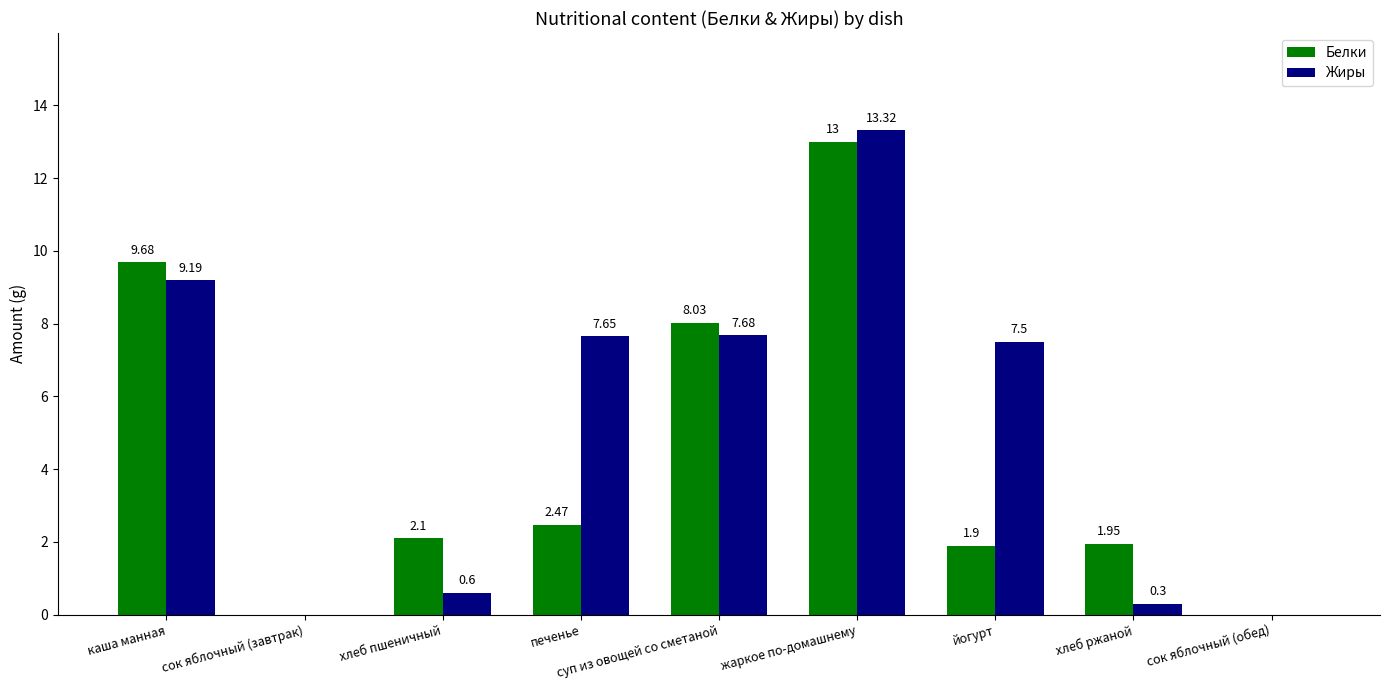

What is the sum of all Белки values?

39.1